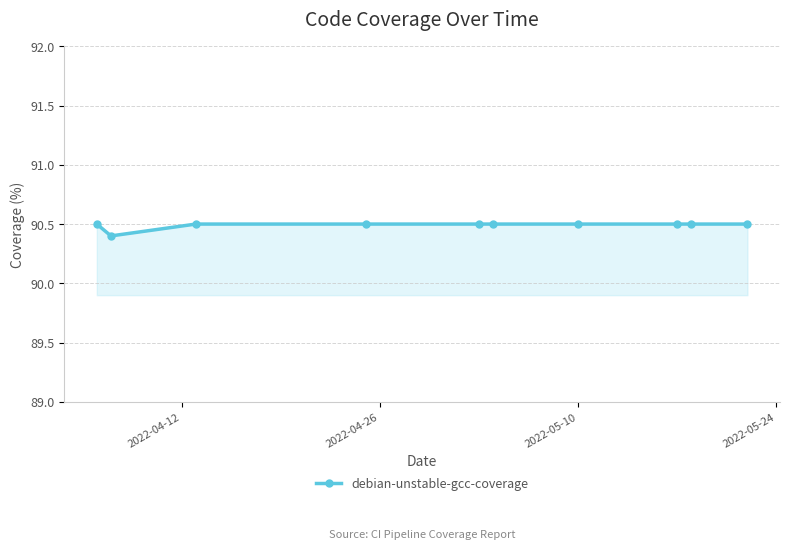

What is the greatest value displayed?

90.5